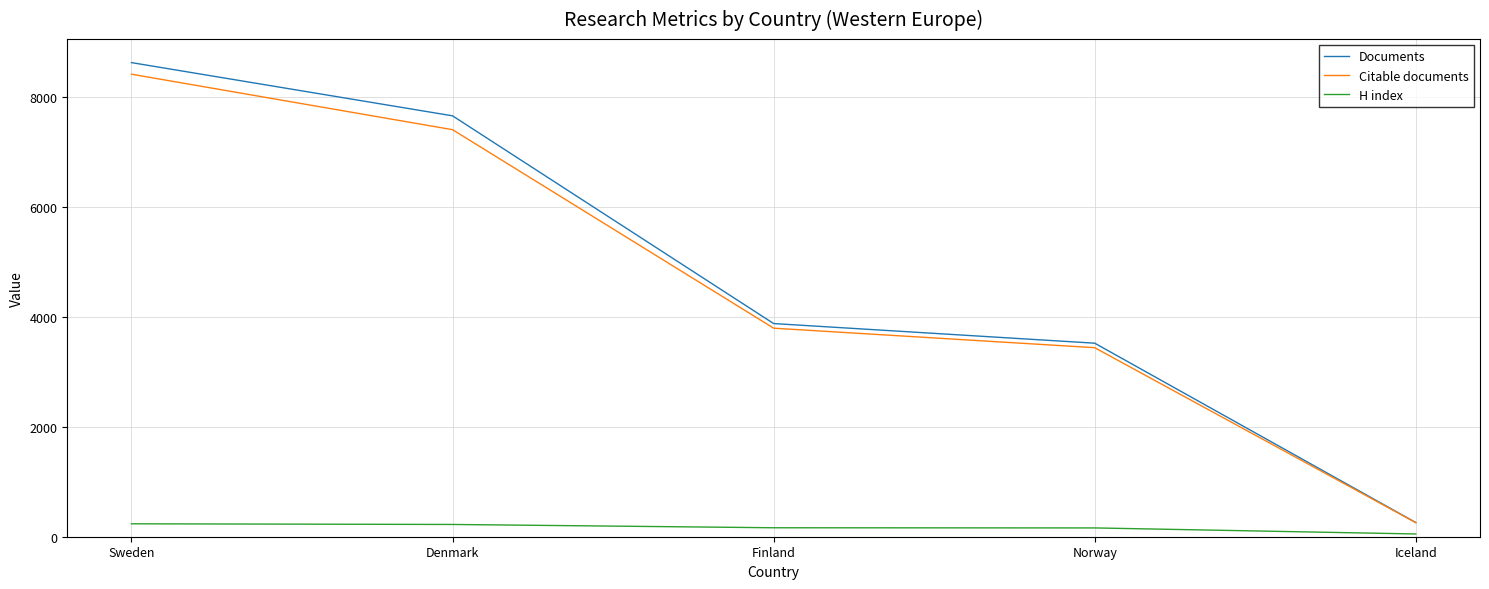

What is the total value across all series at Iceland?

564